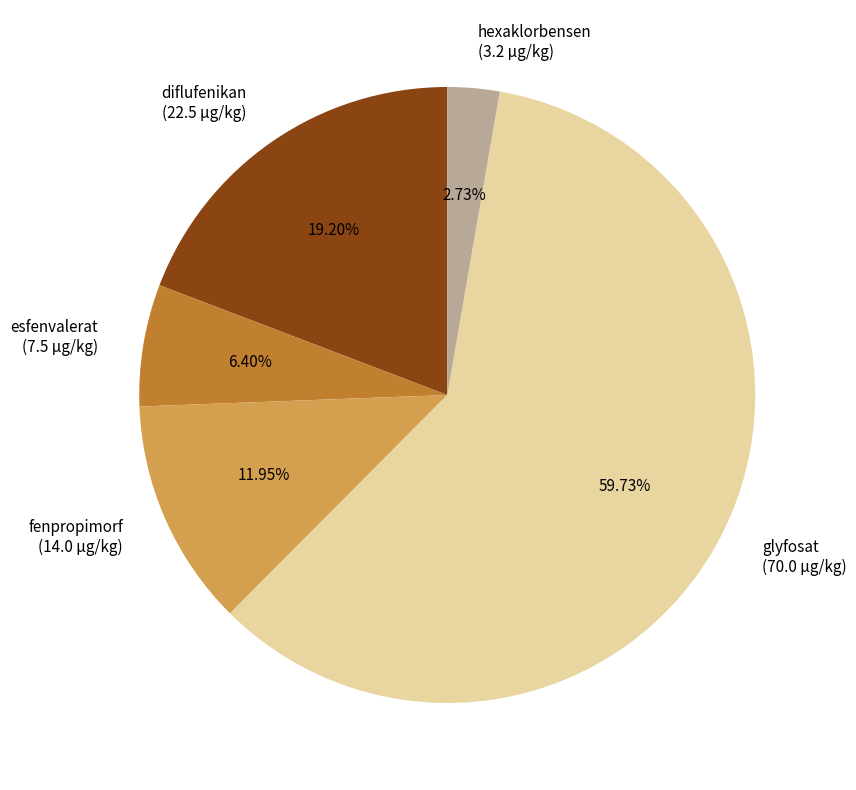

To the nearest percent, what is the difference between the largest and smallest slice percentages?

57%